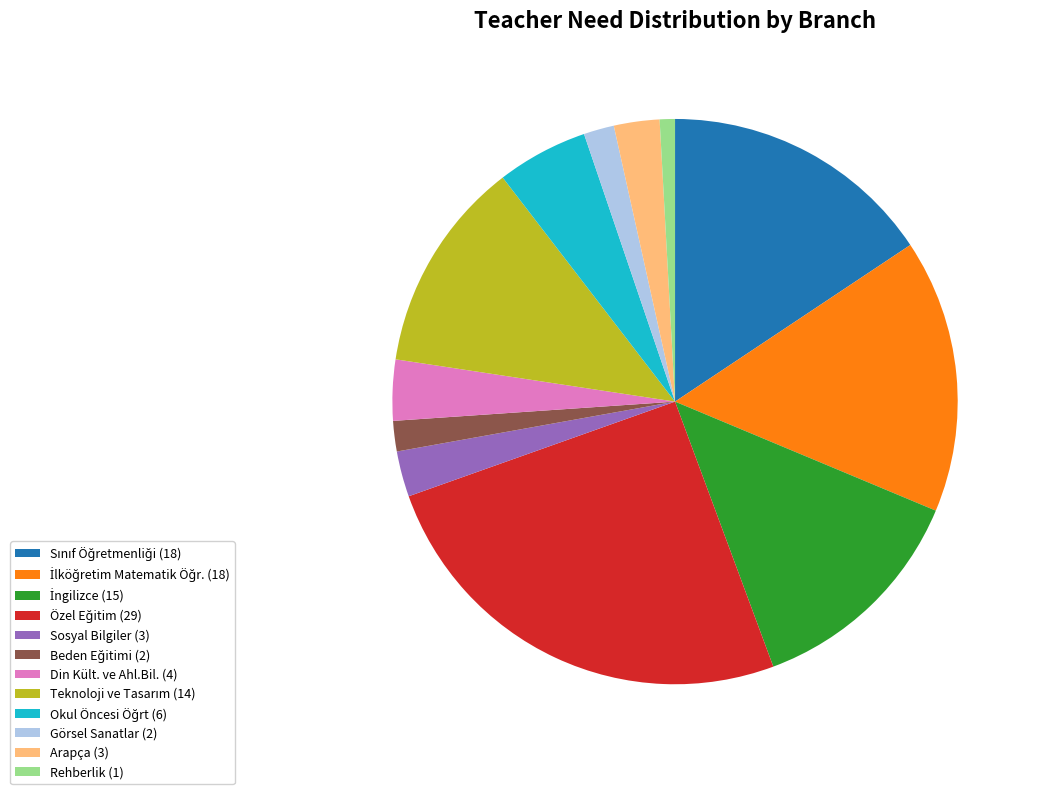

Is the sum of Görsel Sanatlar (2) and Arapça (3) greater than half?

No